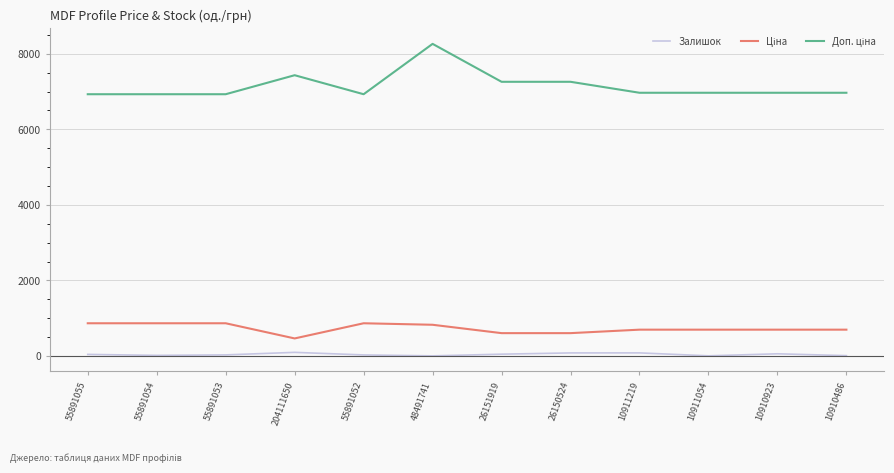

At which category is the sum across all series the highest?

48491741